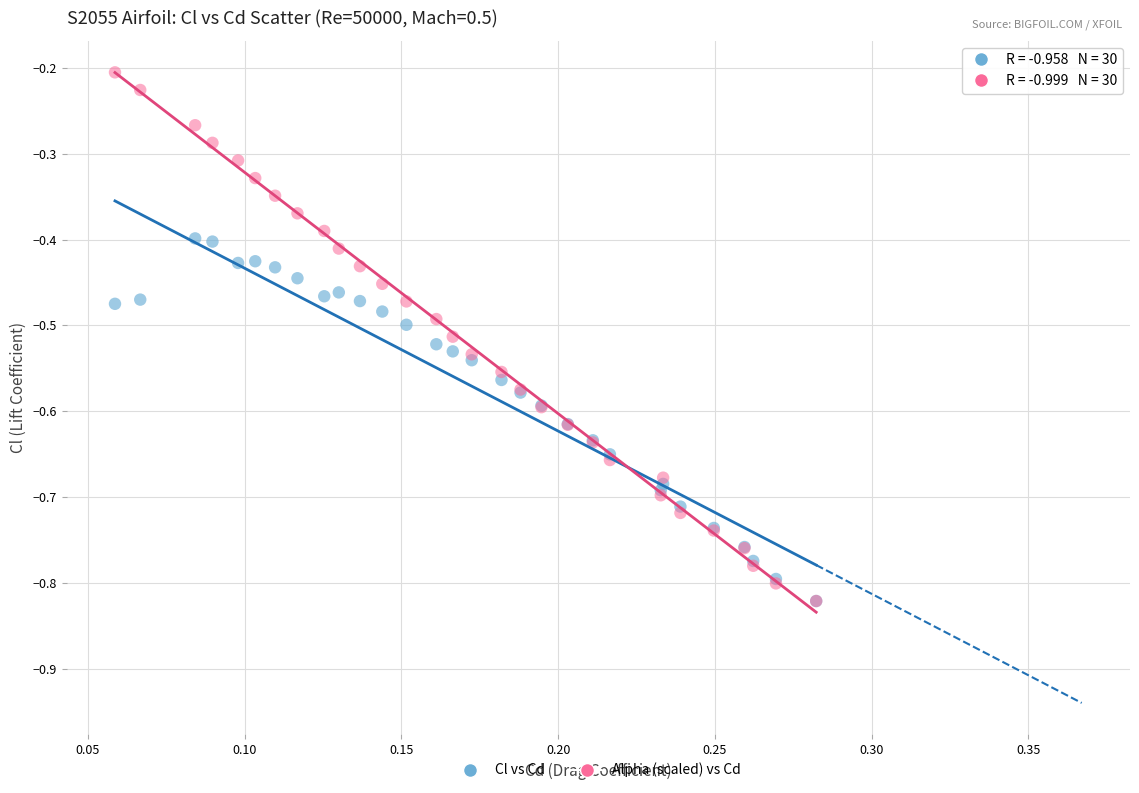

What are all the series names shown in the legend?

Cl vs Cd, Alpha (scaled) vs Cd